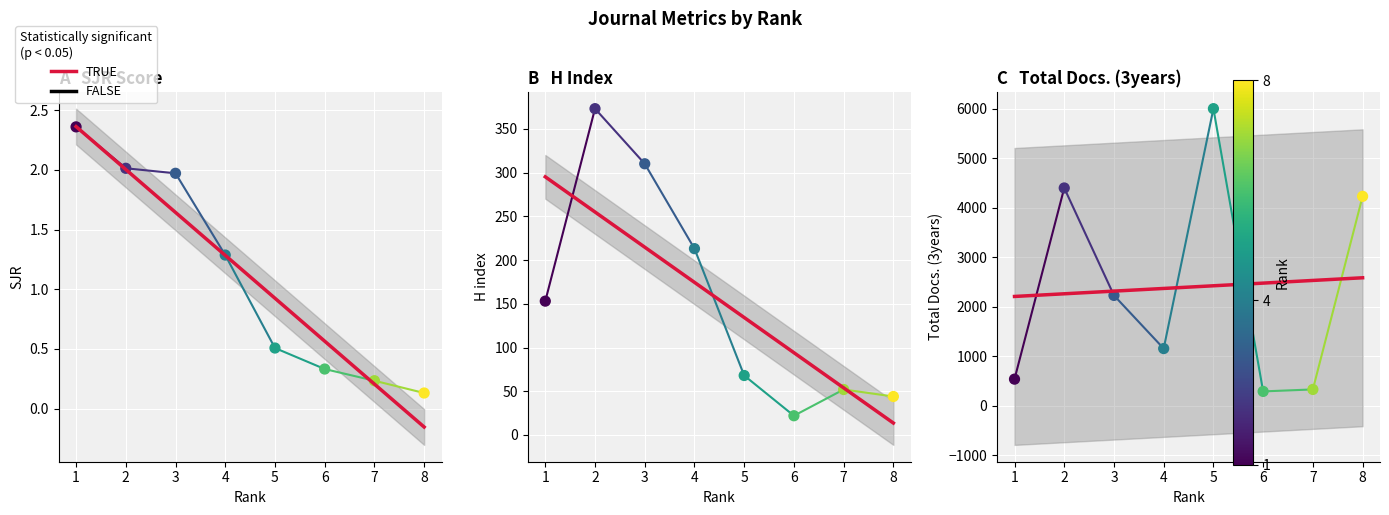

Which series has the largest total across all categories?

Total Docs. (3years)